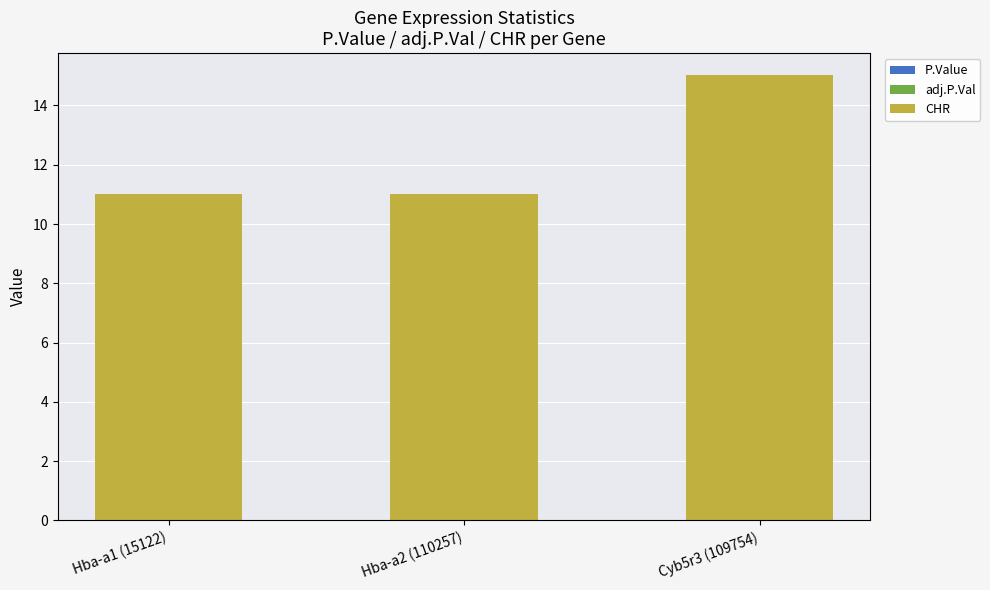

At which category is the sum across all series the highest?

Cyb5r3 (109754)